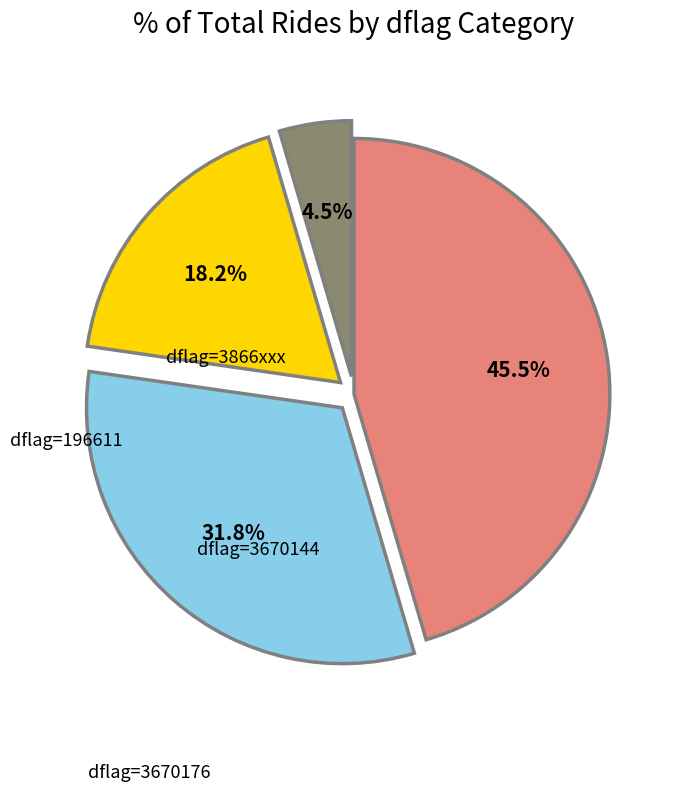

Count the number of slices in the pie.

4